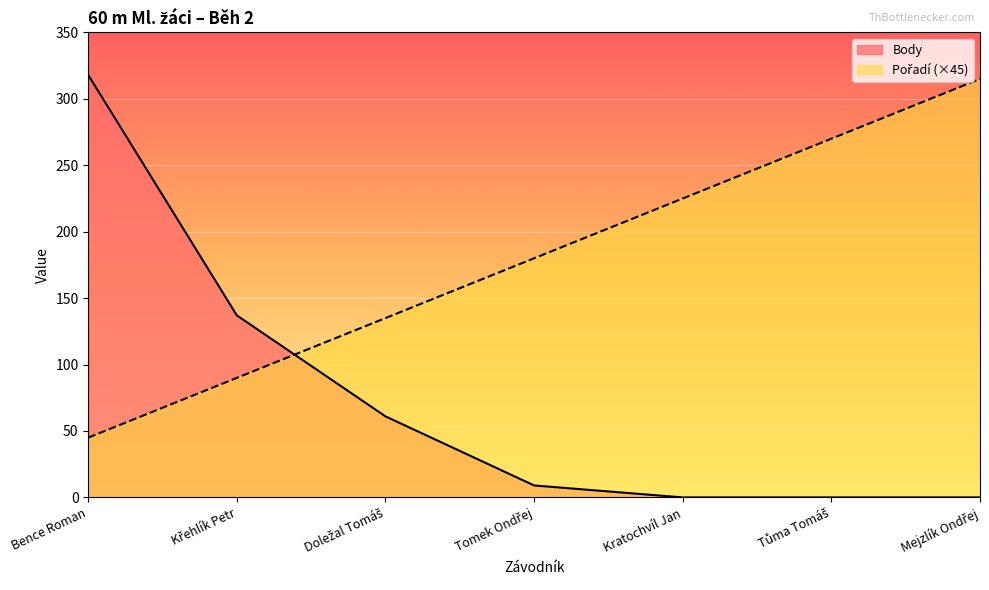

Which category has the lowest value across all series?

Kratochvíl Jan